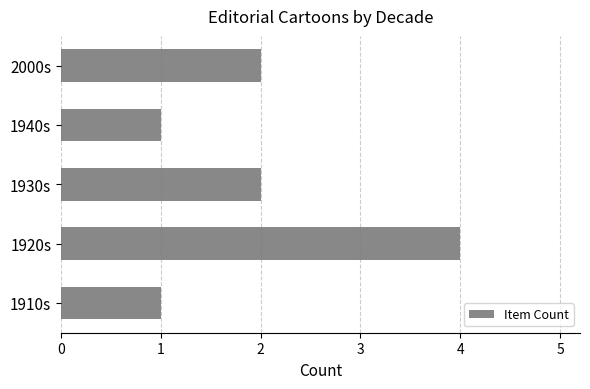

Is it true that the value at 1940s is 0?

False